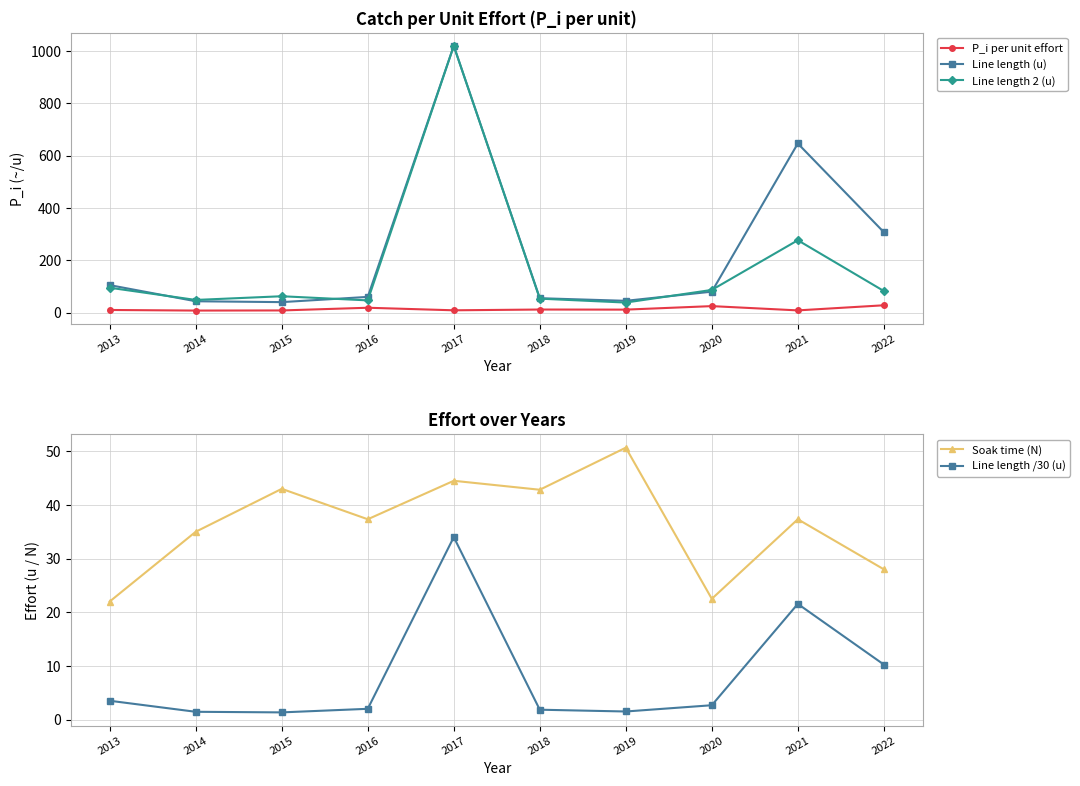

True or false: Line length /30 (u) and Soak time (N) cross at least once.

False